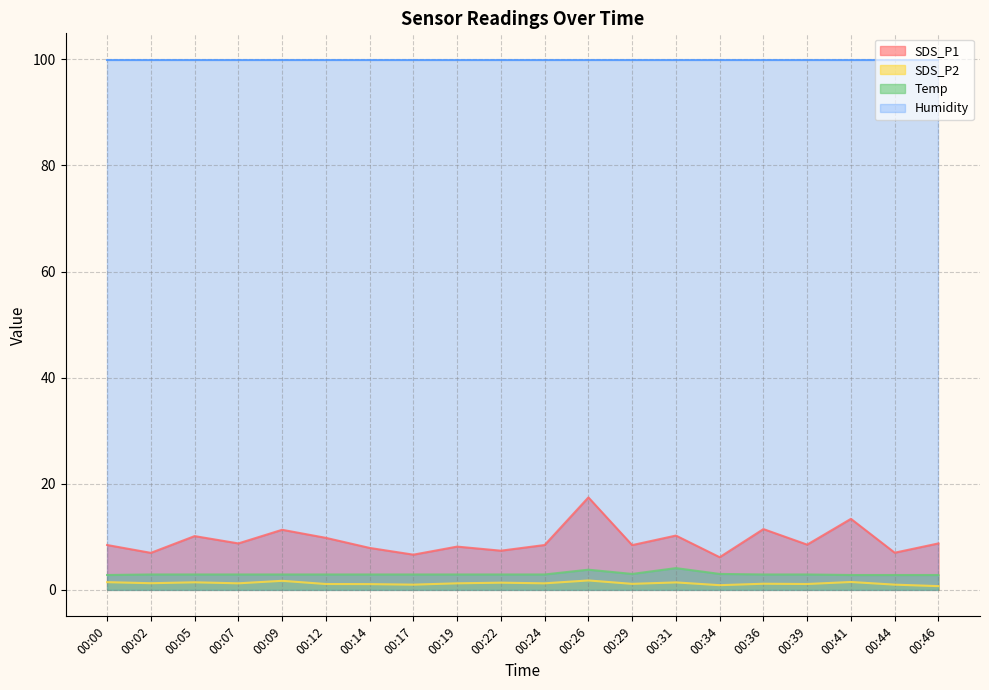

Between 00:12 and 00:46, which series saw the biggest shift?

SDS_P1